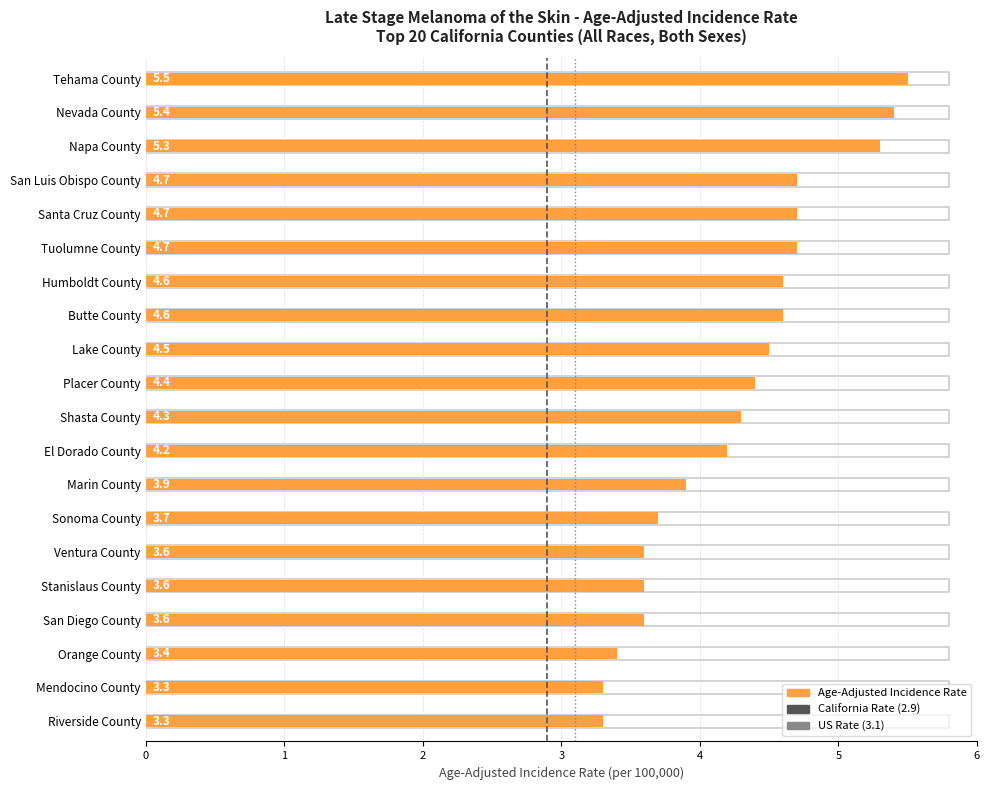

Is it true that California Rate (2.9) equals 0 at 0?

True